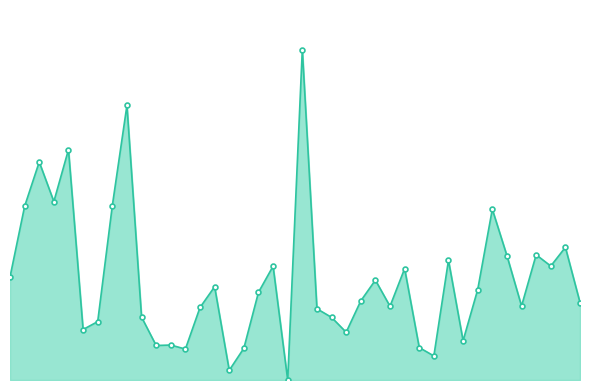

Is this an area chart (filled region under the line)?

Yes